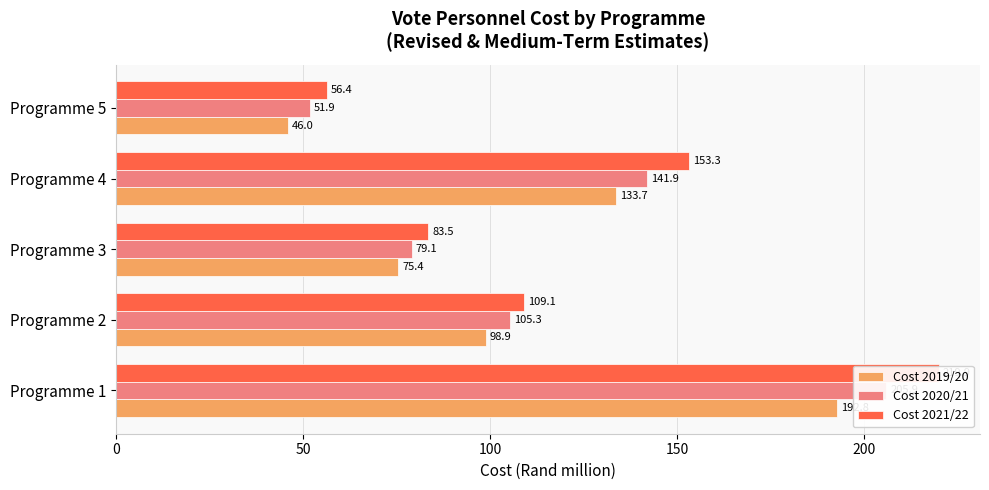

Count the number of data series in this chart.

3